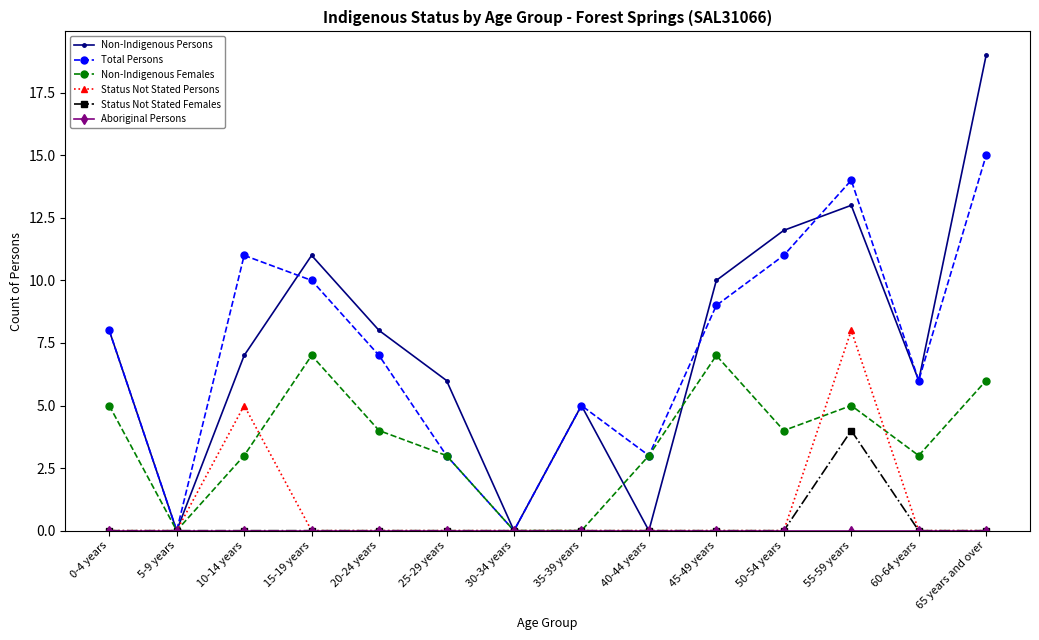

What is the approximate value of Non-Indigenous Persons at 25-29 years?

6